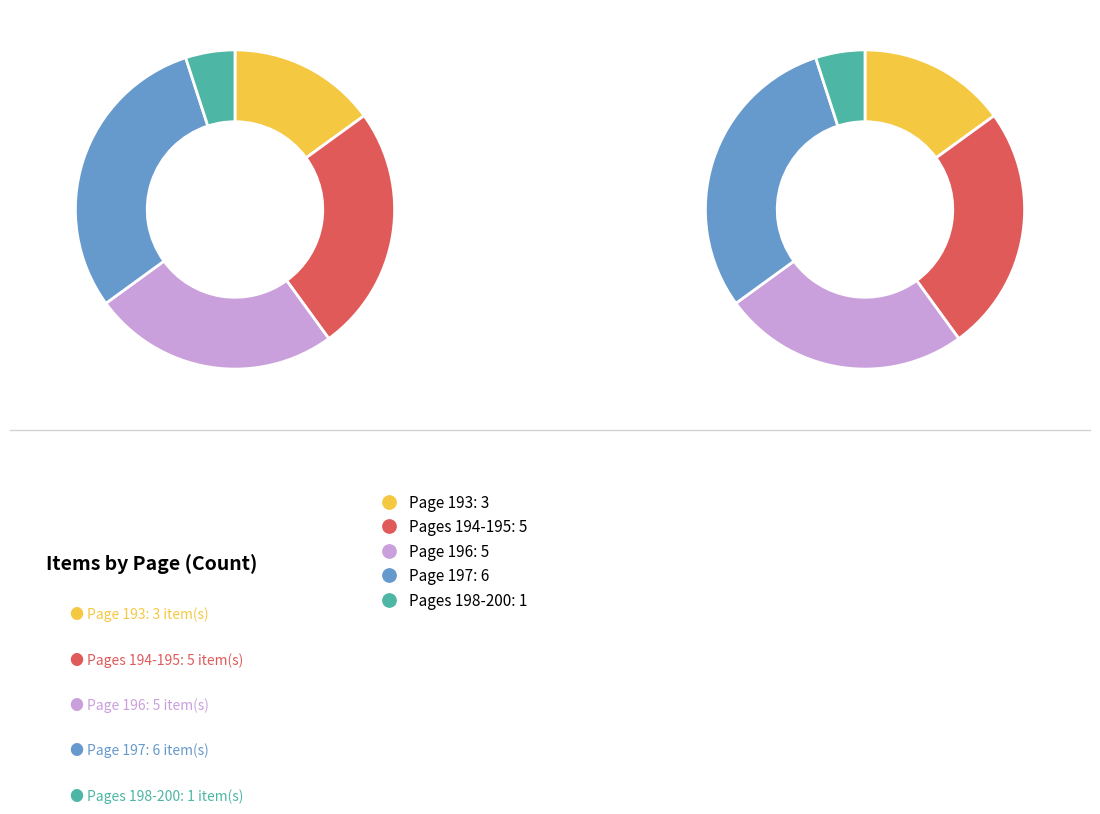

What is the ratio of the value at 194-195 to the value at 196?

1.0